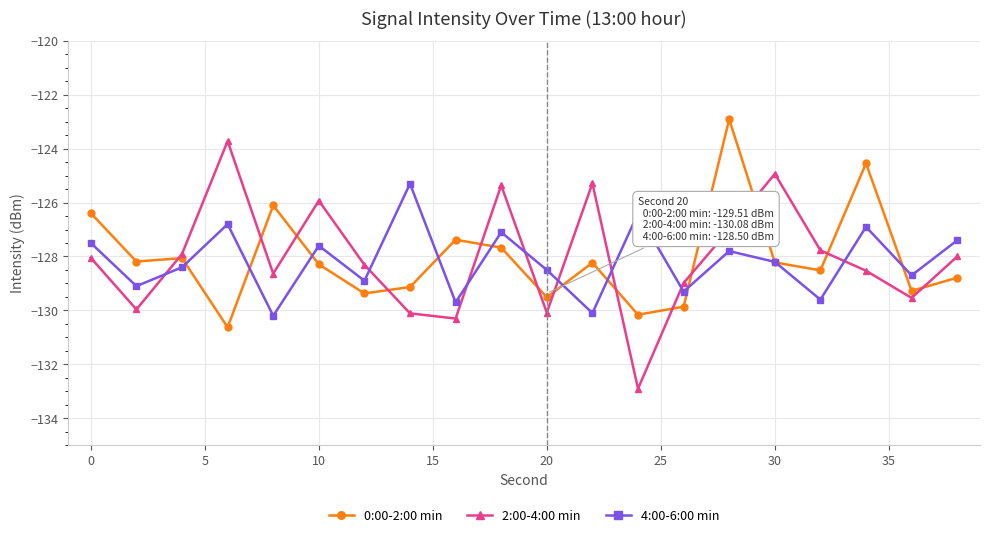

At how many categories does at least one series exceed -131?

20